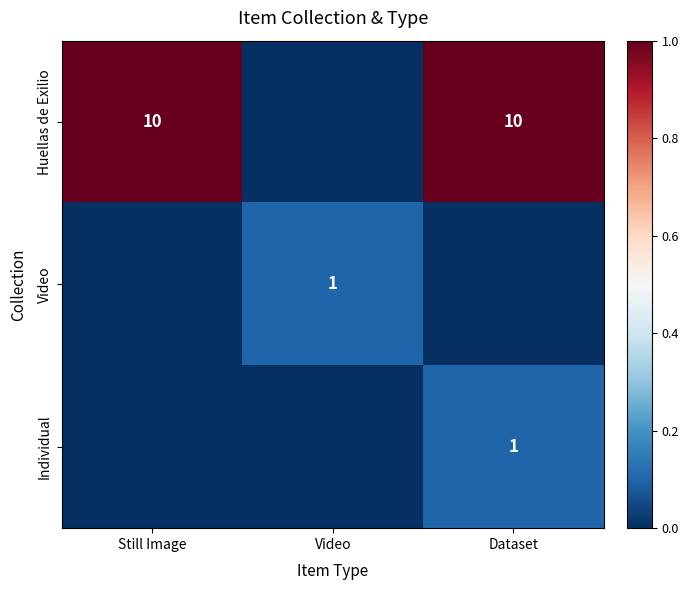

True or false: Individual has a value of 0 at Dataset.

False